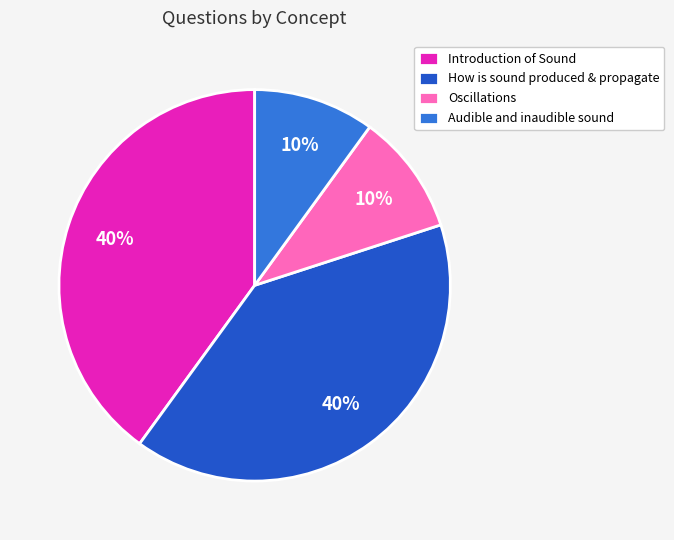

Is there any slice that represents more than half of the pie?

No